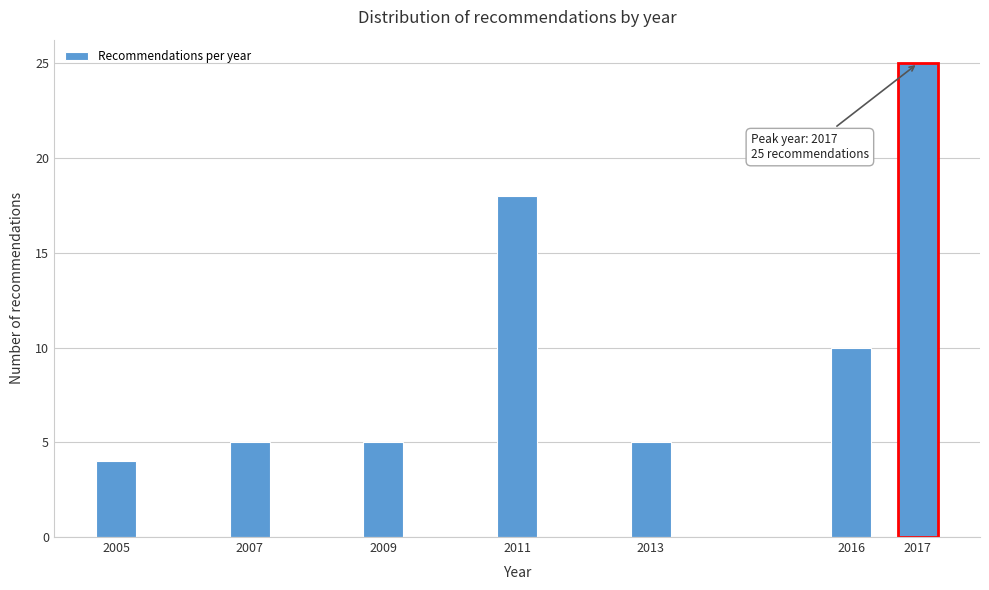

Reading left to right, extract all data points from this chart.

2005=4	2007=5	2009=5	2011=18	2013=5	2016=10	2017=25